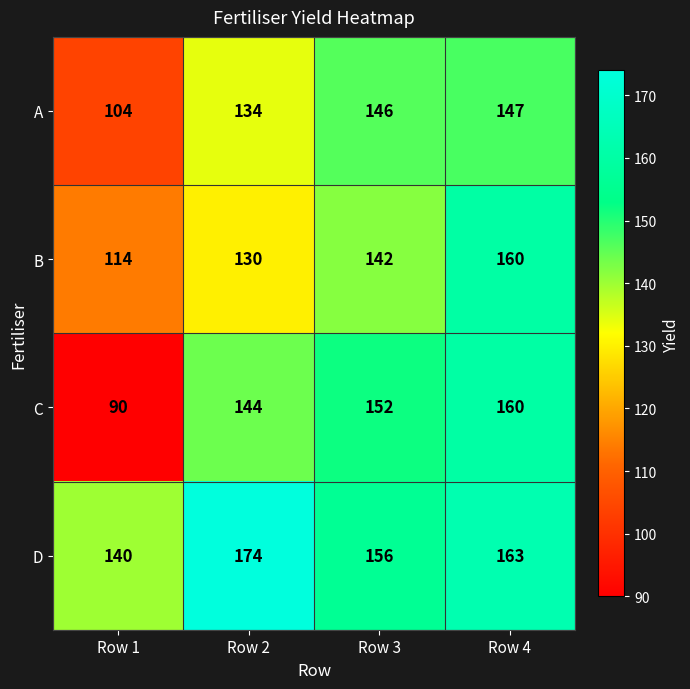

Which series has the largest range (max minus min)?

C